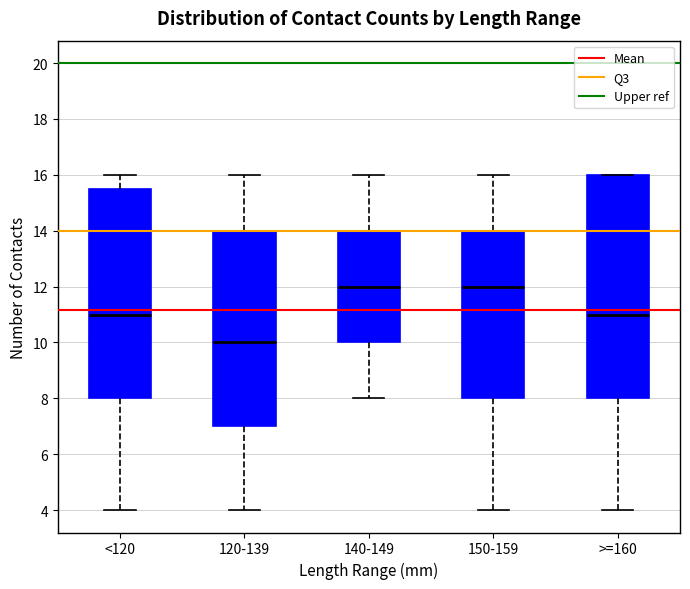

Which box is the tallest, from its lower edge to its upper edge?

>=160